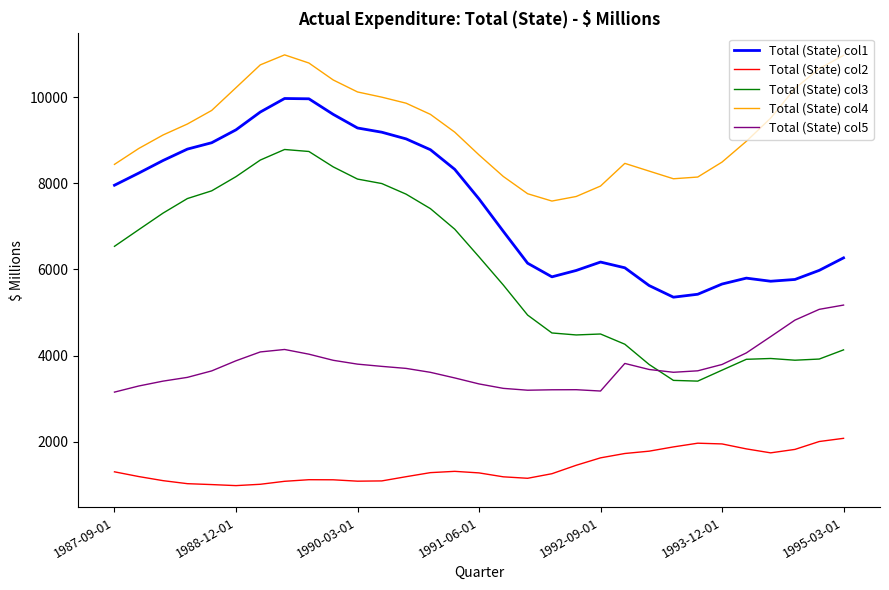

Which series has the largest range (max minus min)?

Total (State) col3